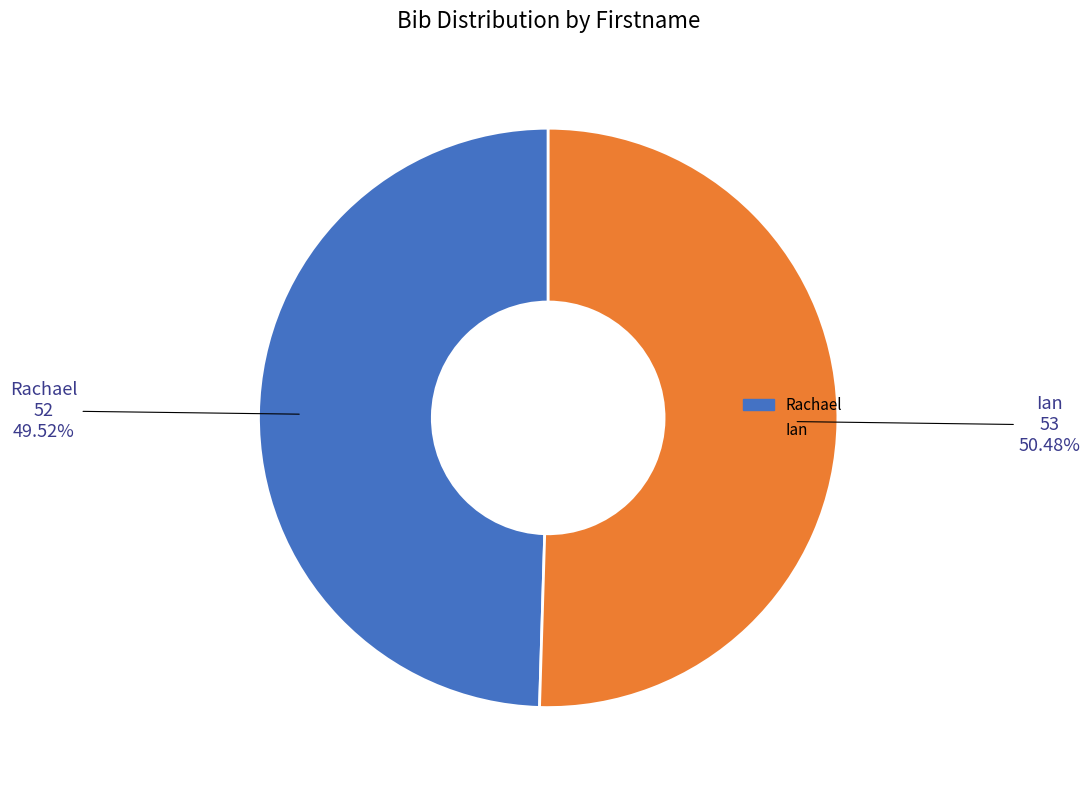

Does Ian account for over 50% of the chart?

Yes